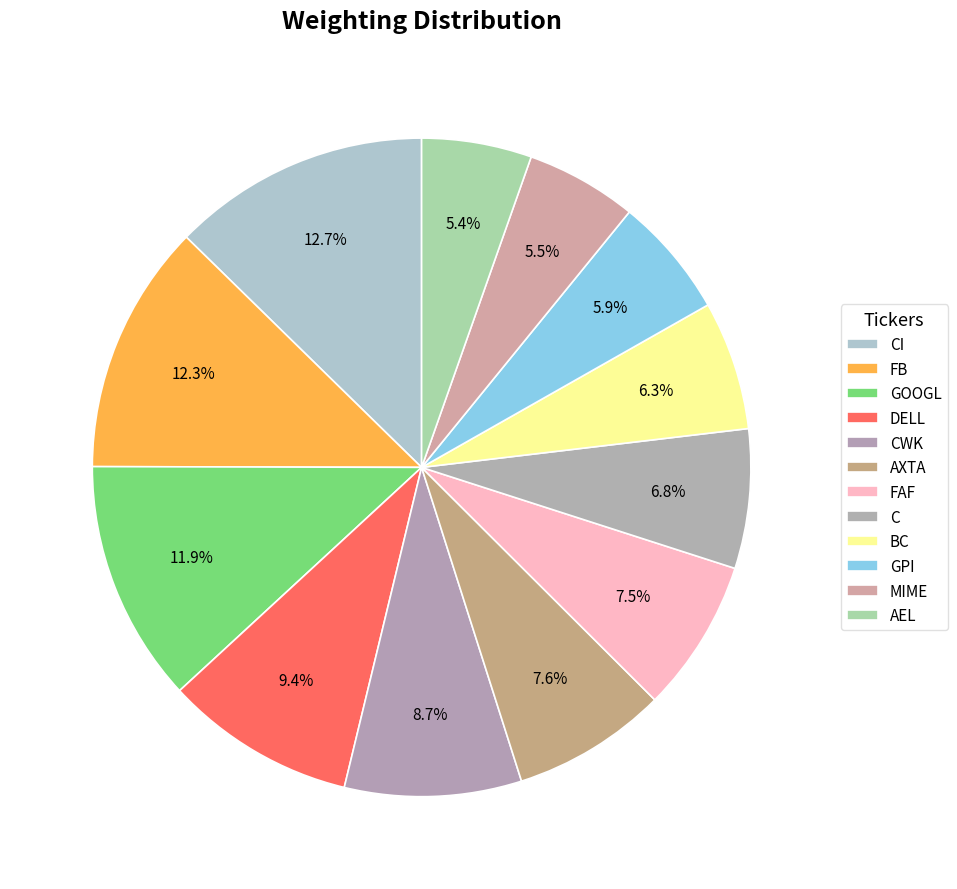

What percentage do AEL and MIME together represent?

10.9%